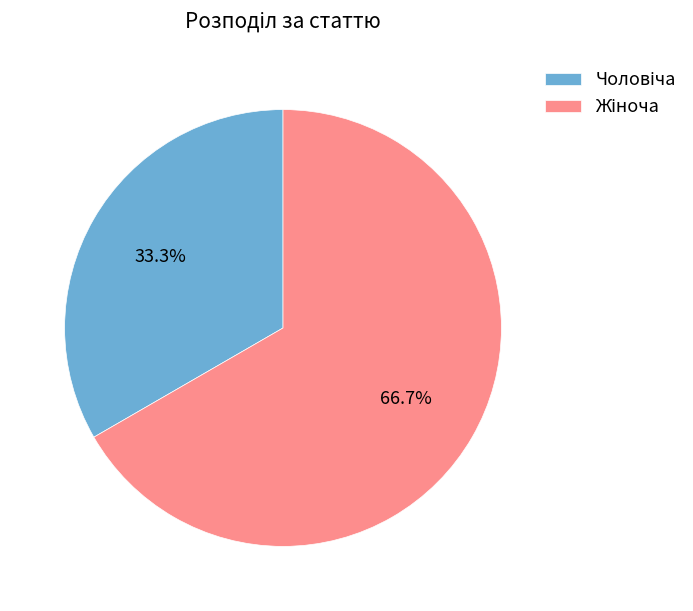

Does any single category account for the majority?

Yes